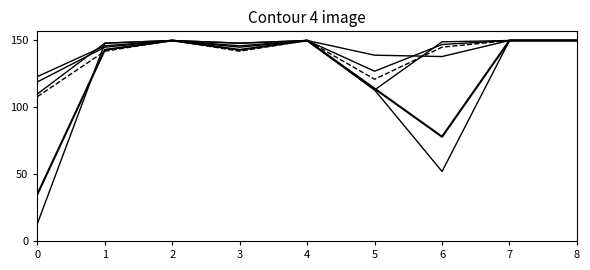

Does the chart have visible grid lines?

No